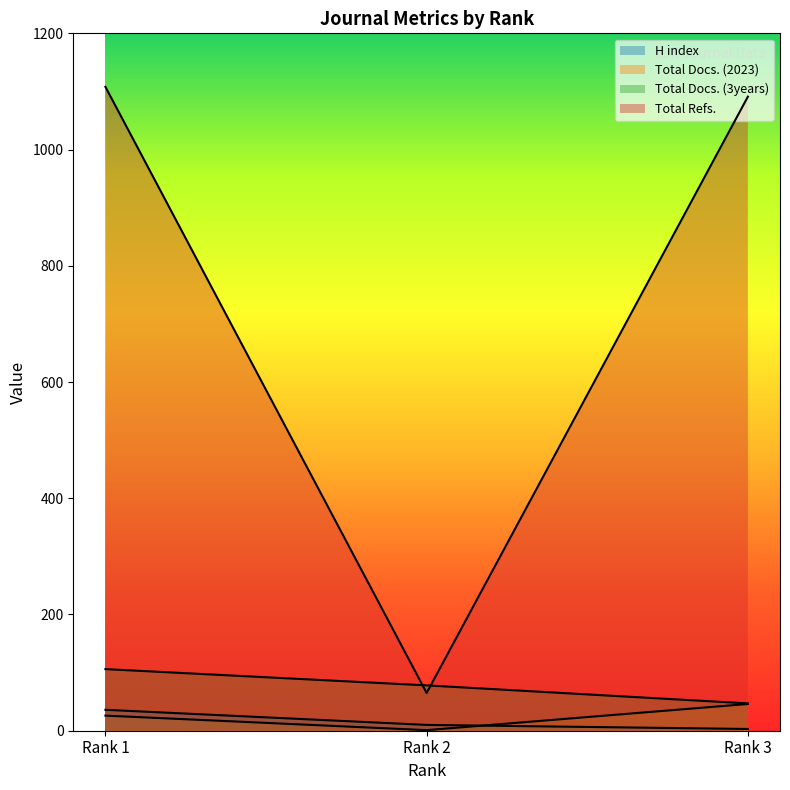

List the labels in order of H index value, smallest first.

Rank 3, Rank 2, Rank 1